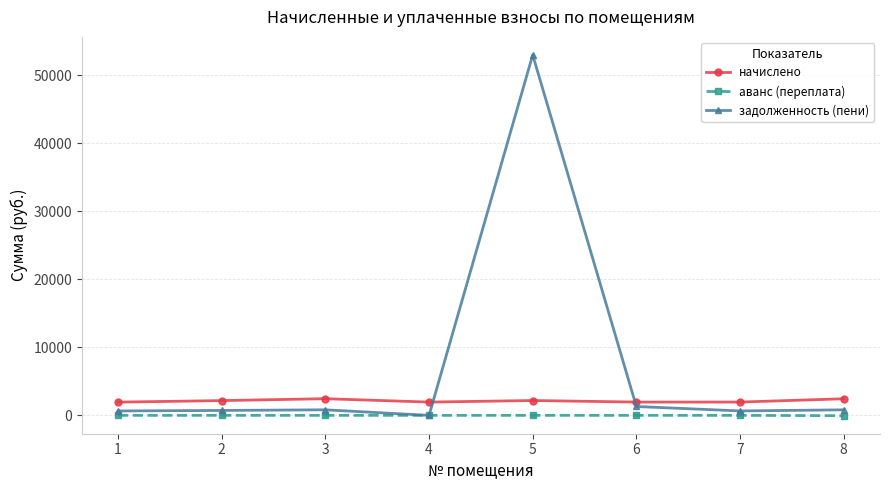

What is the difference between the maximum and minimum values in the задолженность (пени) series?

52966.1